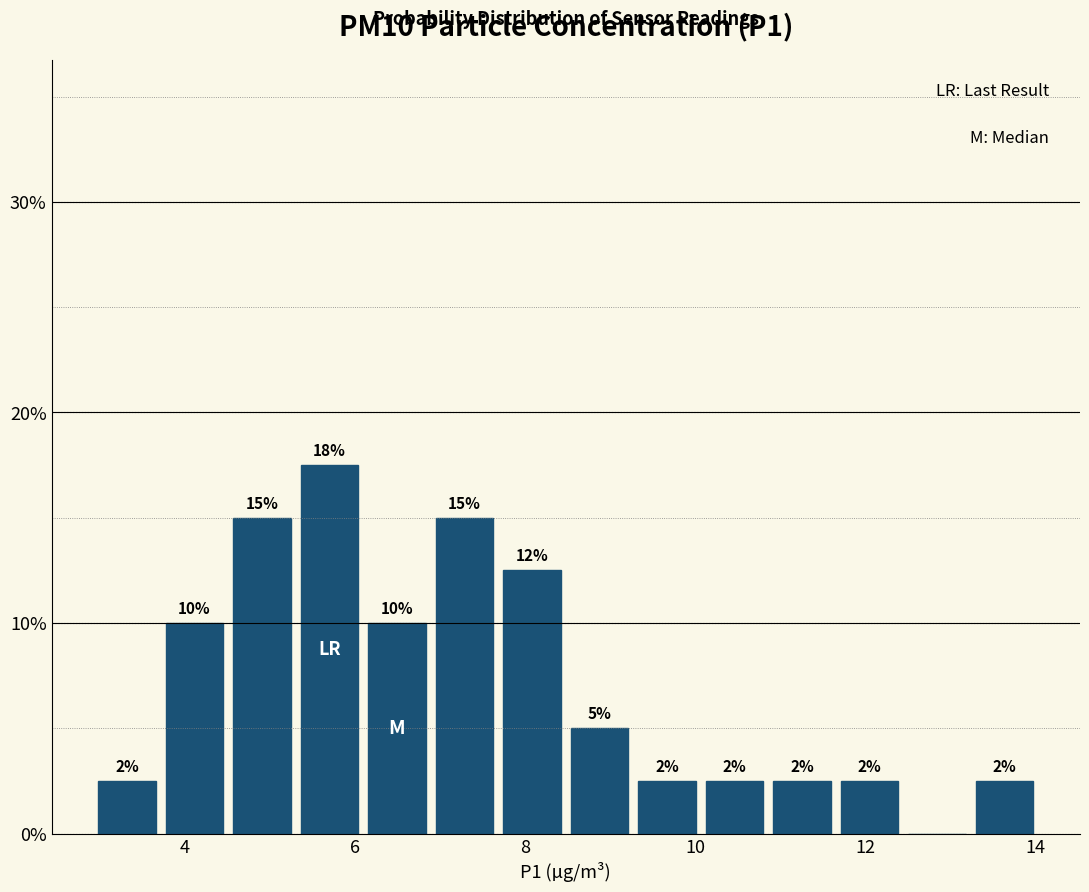

Read against the x-axis, roughly where is the centre of the tallest bar?

5.8